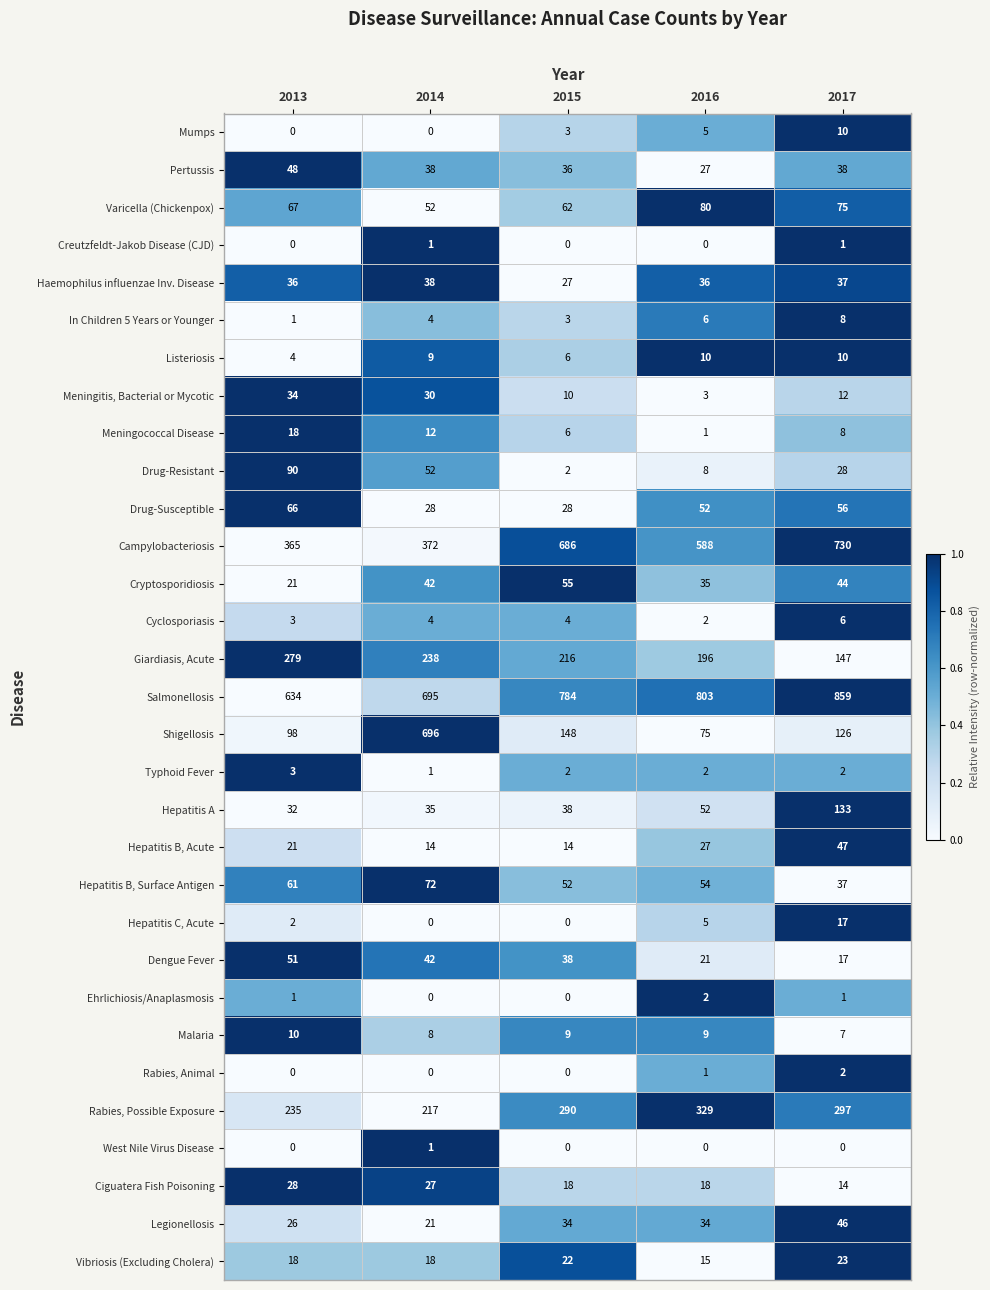

What is the minimum value for Shigellosis?

75